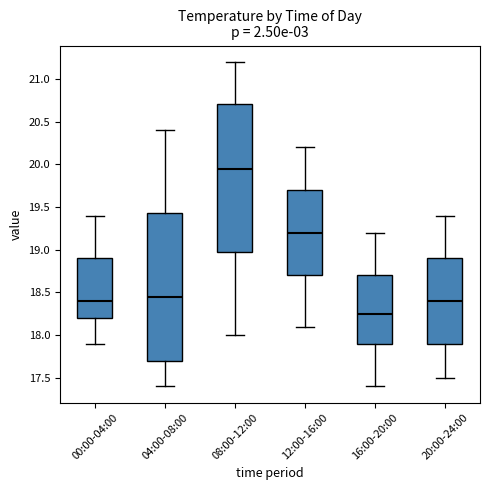

Reading left to right, read every box against the y-axis: the position of its median line, the range the box covers, and the ends of its whiskers. The values are not printed on the chart, so give them approximately, as read against the axis.

00:00-04:00: median 18.40, box 18.20 to 18.90, whiskers 17.90 to 19.40
04:00-08:00: median 18.45, box 17.70 to 19.45, whiskers 17.40 to 20.40
08:00-12:00: median 19.95, box 19.00 to 20.70, whiskers 18.00 to 21.20
12:00-16:00: median 19.20, box 18.70 to 19.70, whiskers 18.10 to 20.20
16:00-20:00: median 18.25, box 17.90 to 18.70, whiskers 17.40 to 19.20
20:00-24:00: median 18.40, box 17.90 to 18.90, whiskers 17.50 to 19.40